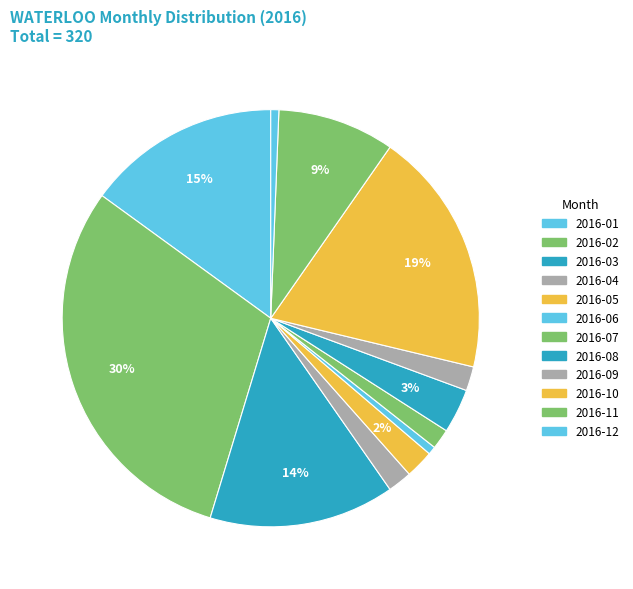

How many slices are in this pie chart?

12